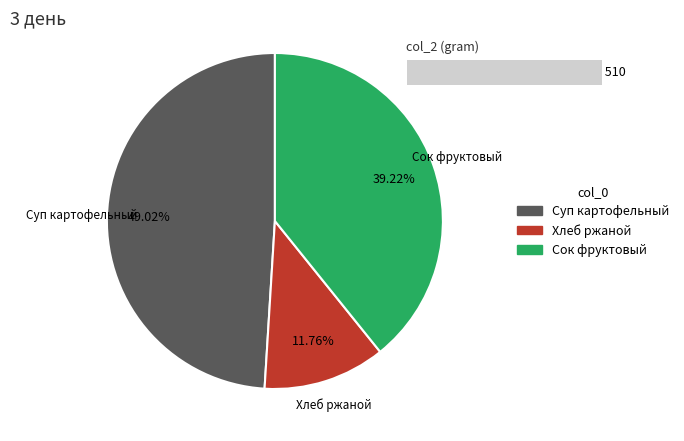

Rank the categories by value from lowest to highest.

Хлеб ржаной, Сок фруктовый, Суп картофельный